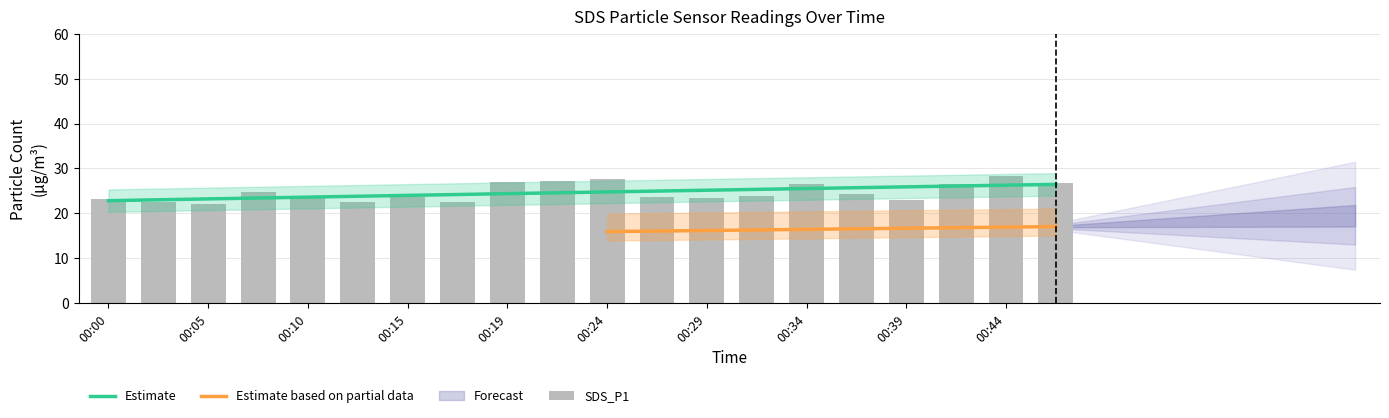

Approximately how many times larger is the value at 00:10 compared to 00:05?

1.1